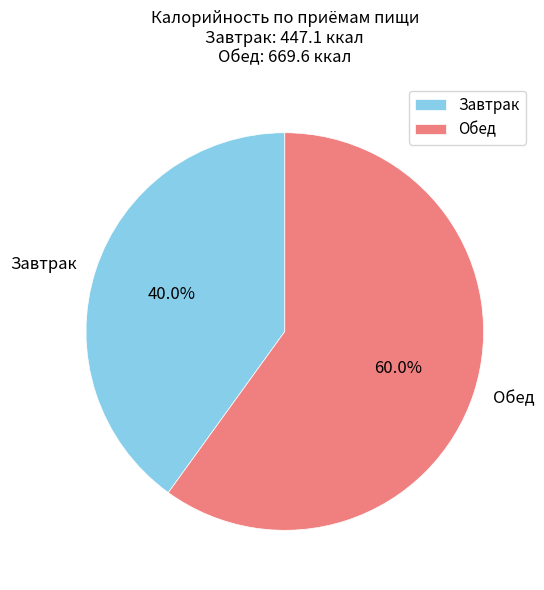

What portion of the pie excludes Завтрак?

60.0%